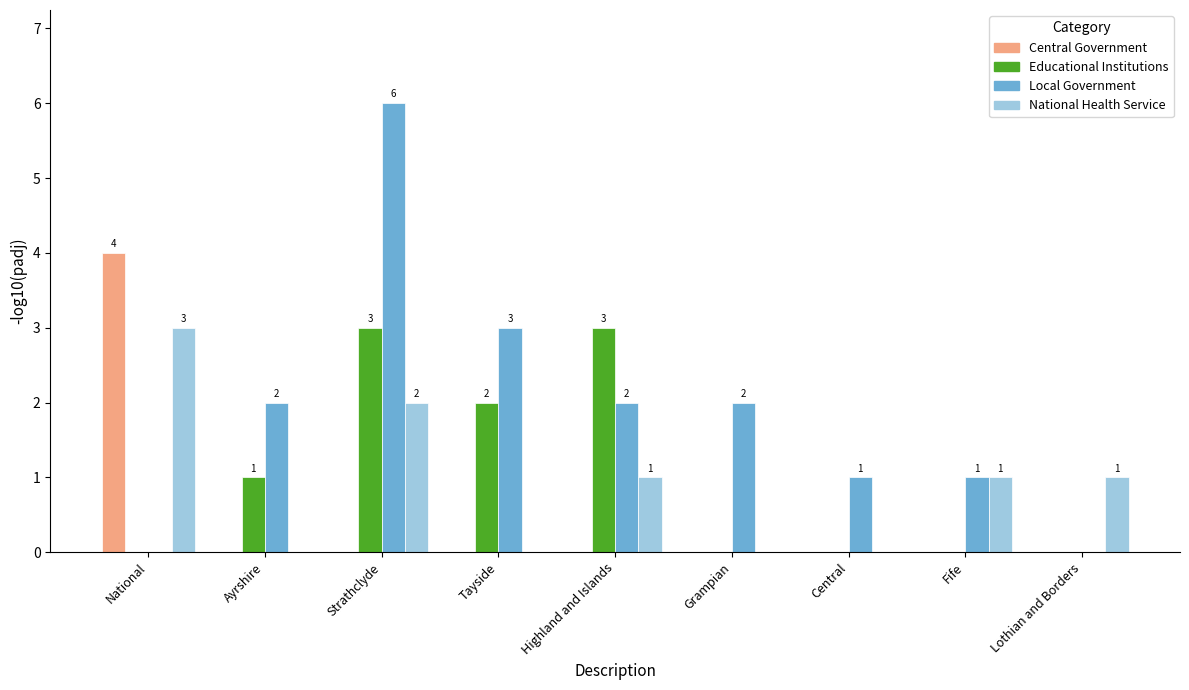

How many groups of bars are there?

9